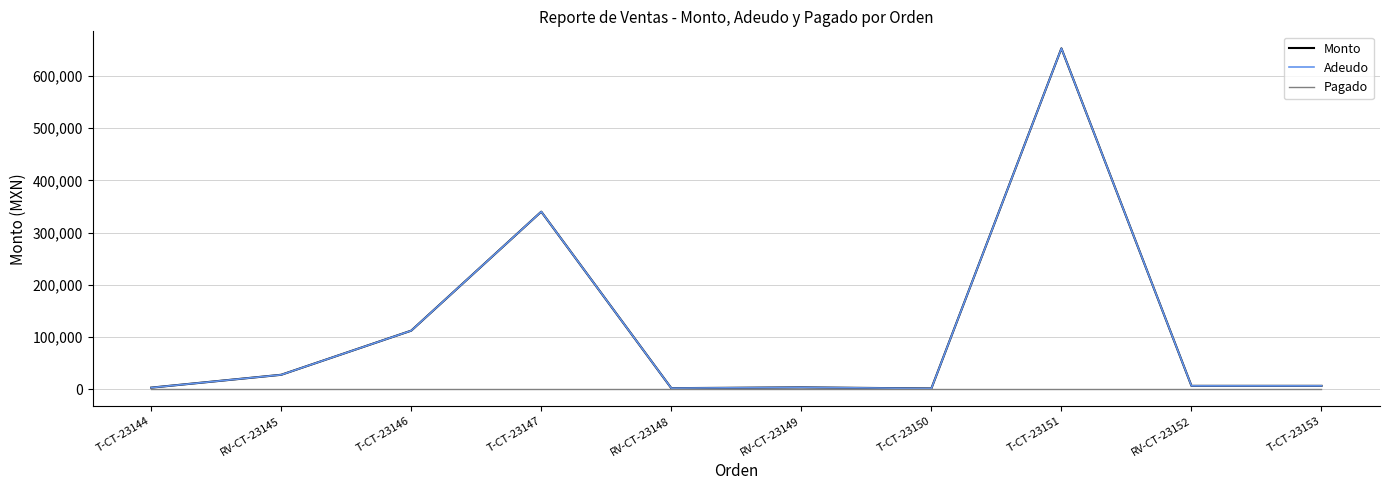

Which category has the highest value in the Adeudo series?

T-CT-23151